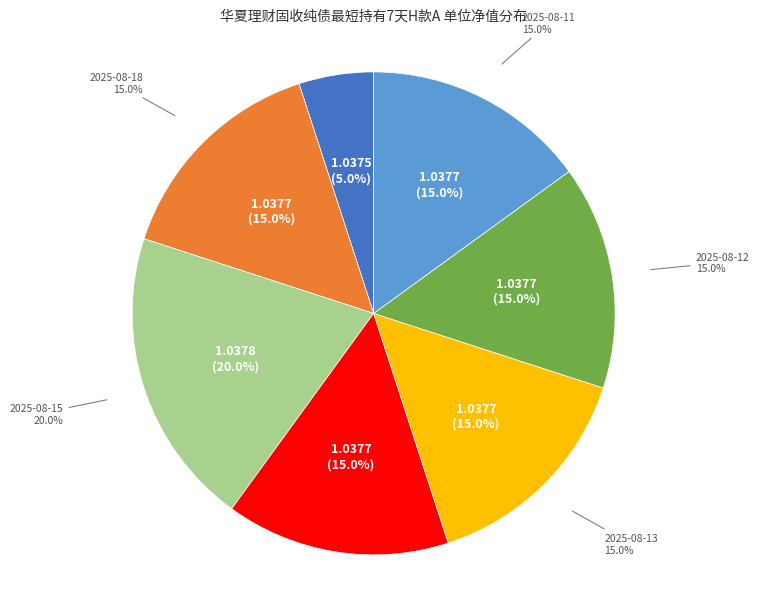

Which category has the smallest portion of the pie?

2025-08-19